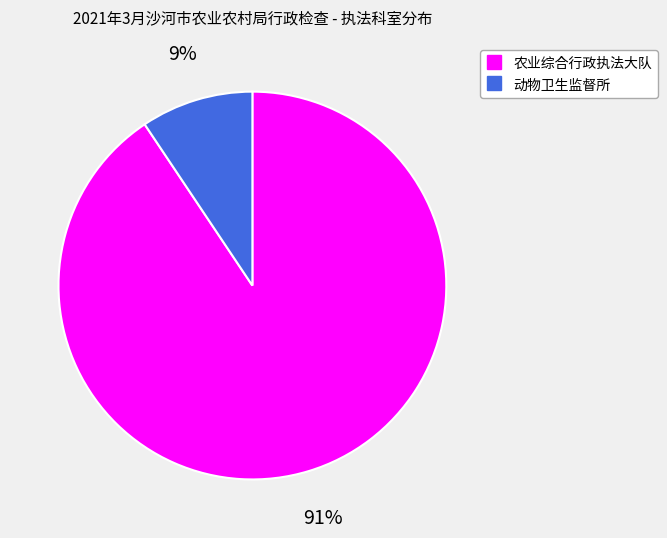

What is the smallest slice in the pie chart?

动物卫生监督所